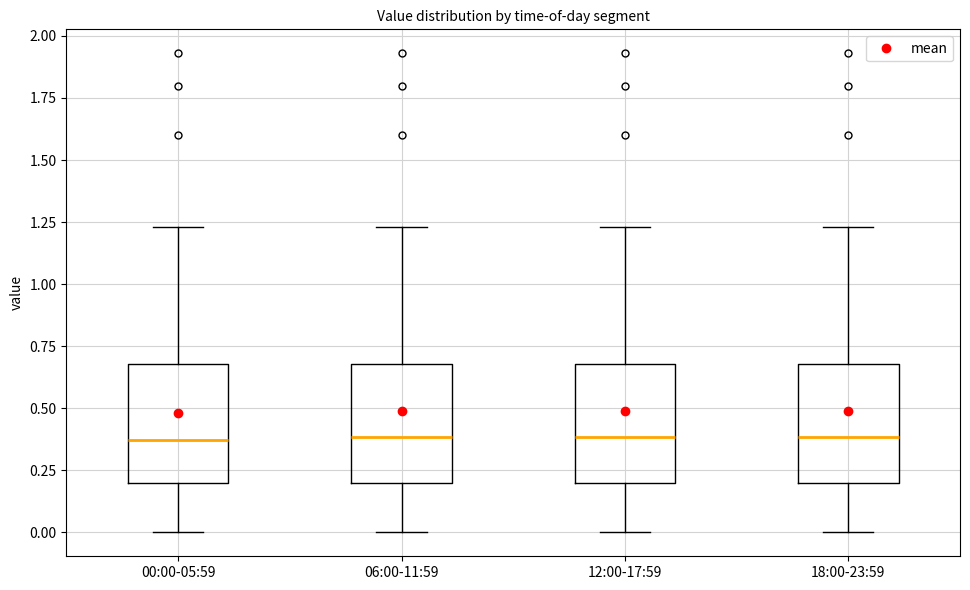

Where does the lower whisker of the box for 18:00-23:59 end on the y-axis? The values are not printed on the chart, so give them approximately, as read against the axis.

0.00